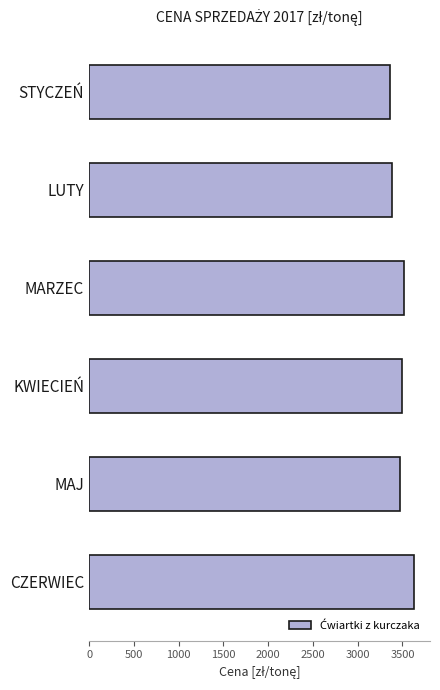

True or false: the data shows 1498.4 at MAJ.

False